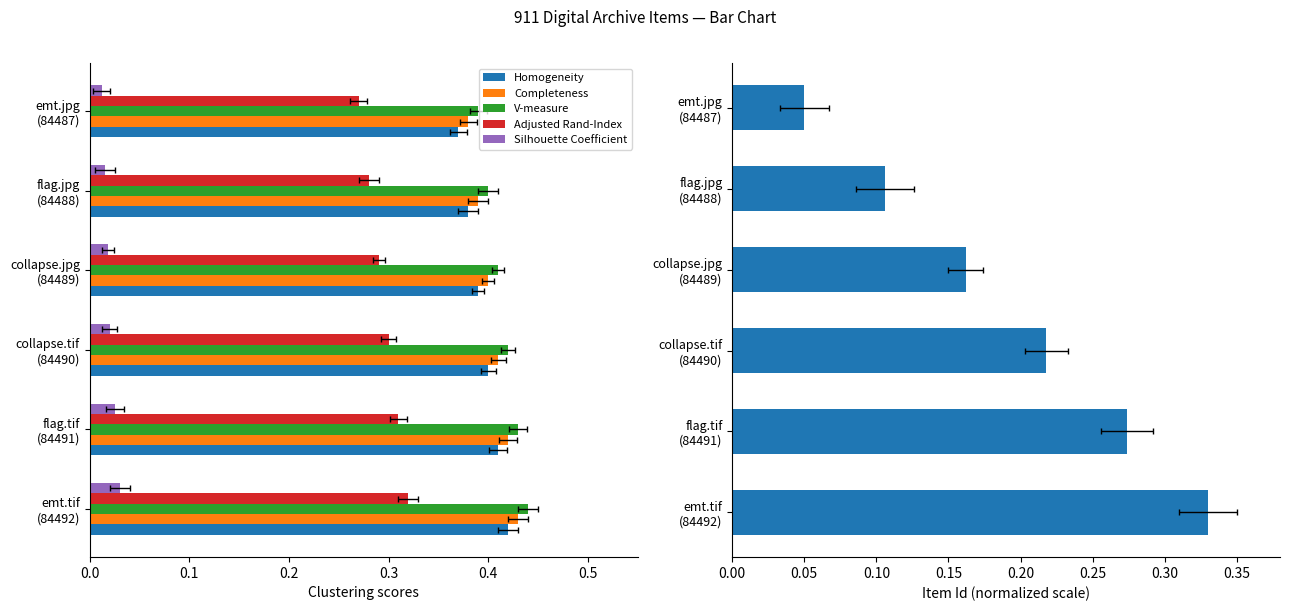

How many categories are shown in the chart?

6